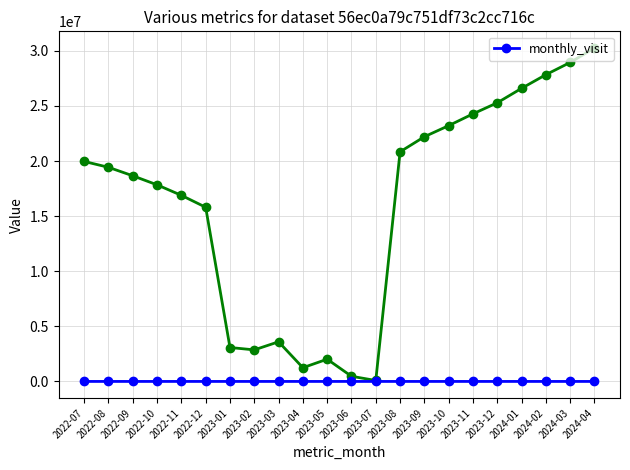

What is the smallest value displayed?

8